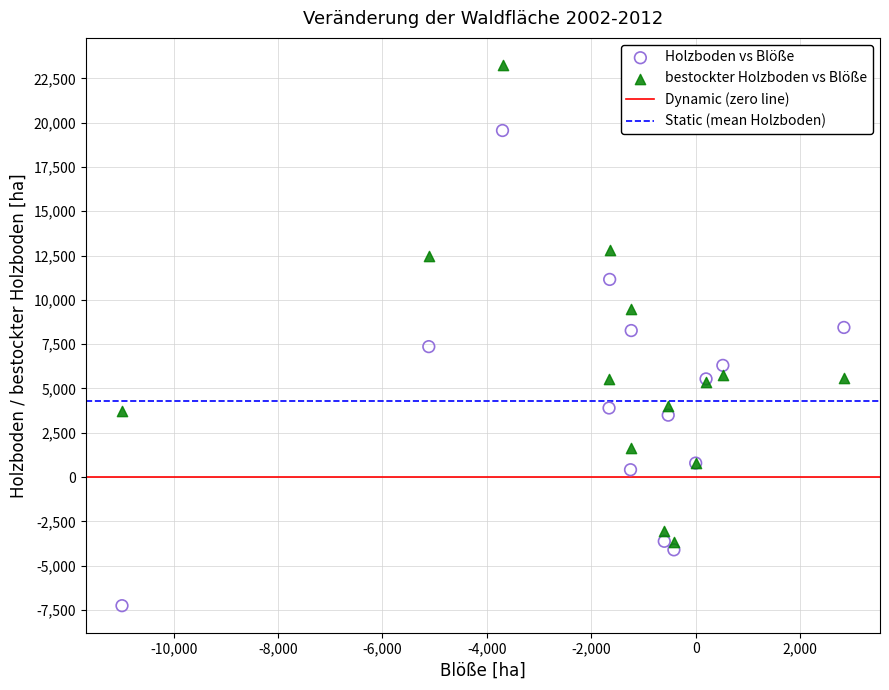

What is the X range (max minus min) for the scatter plot?

13828.5